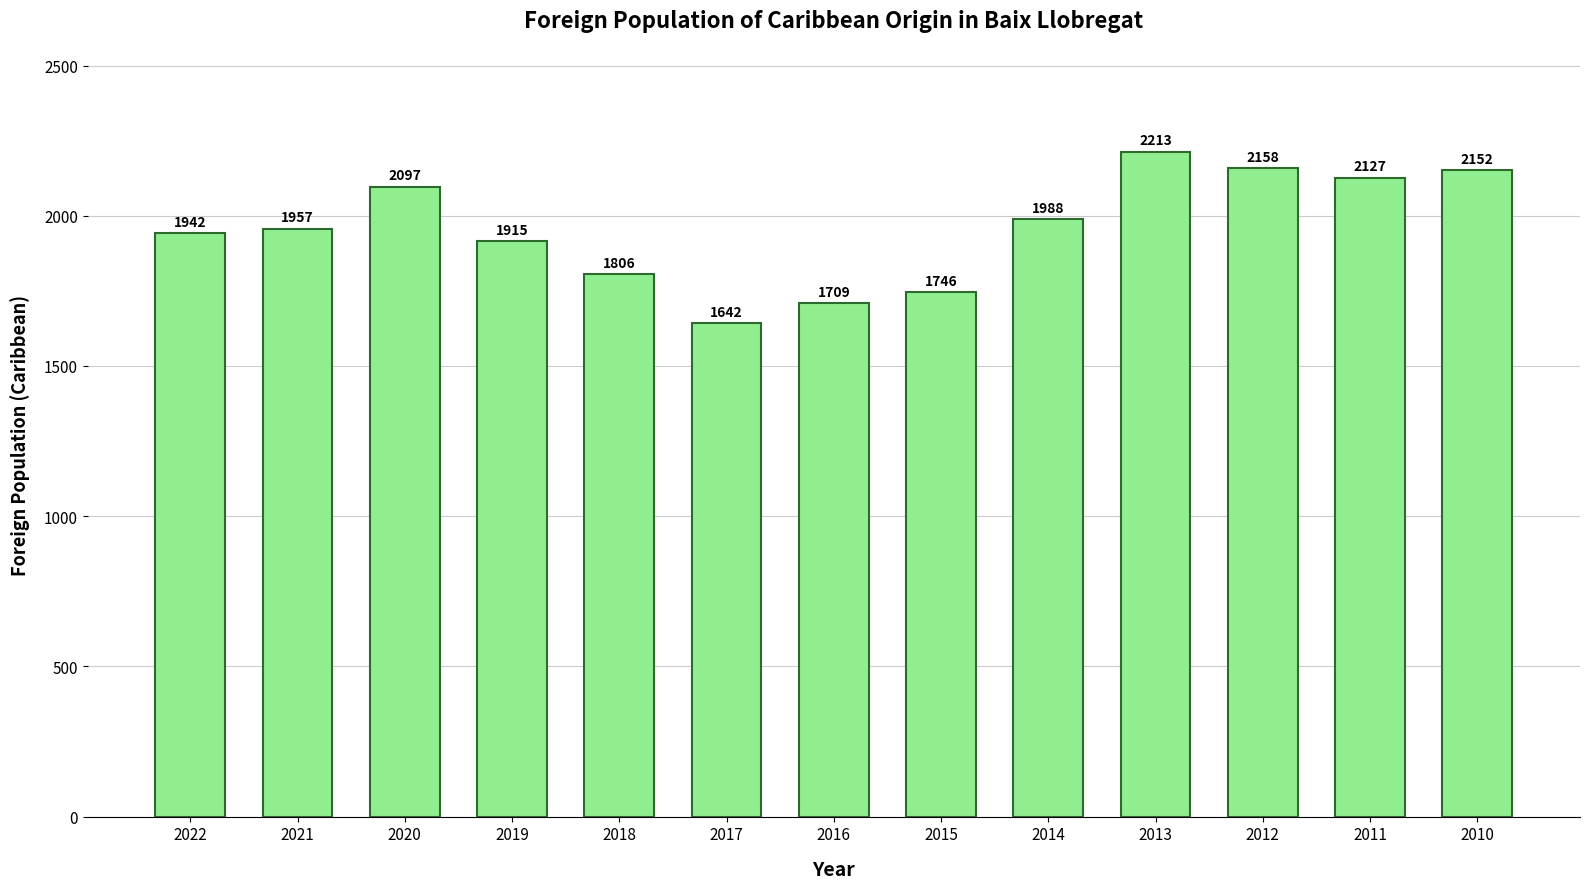

Where is the data nearest to the value 1927?

2019